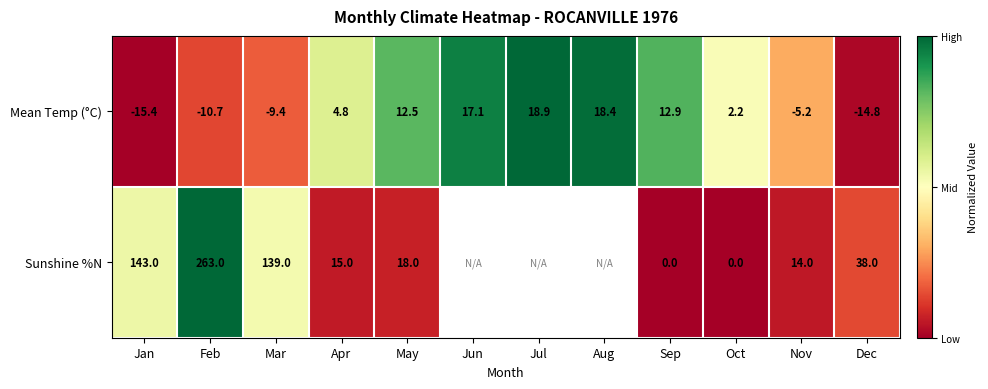

Which has a higher value, Jul or Oct?

Jul